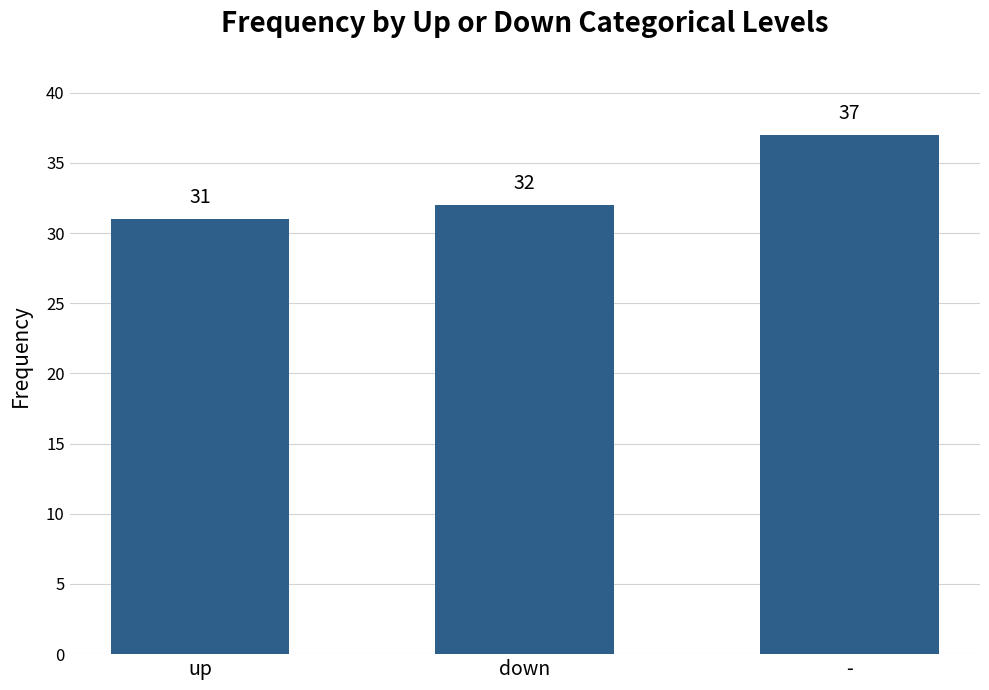

Does the chart contain stacked bars?

No